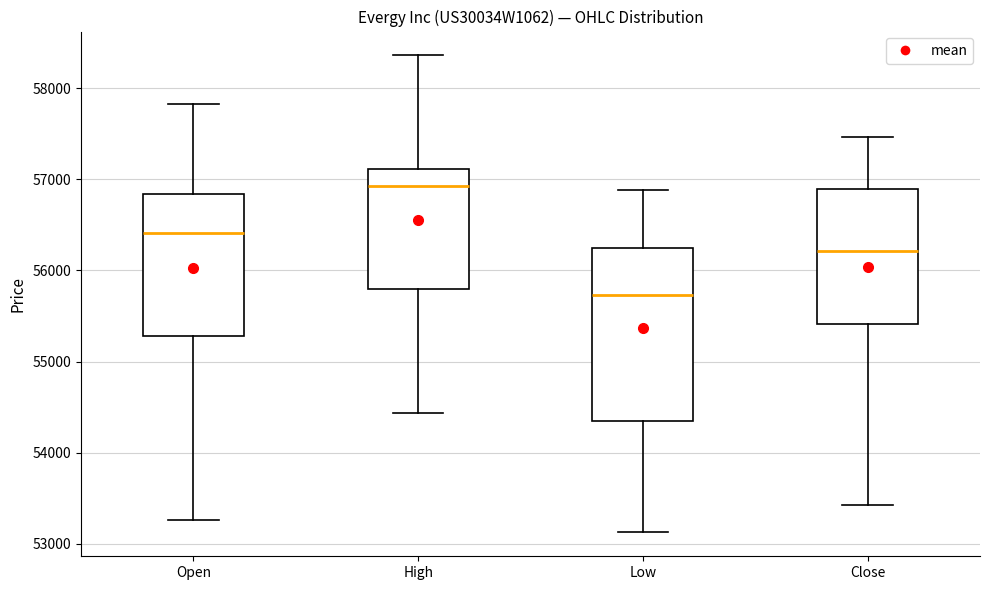

Where does the lower whisker of the box for Open end on the y-axis? The values are not printed on the chart, so give them approximately, as read against the axis.

53300